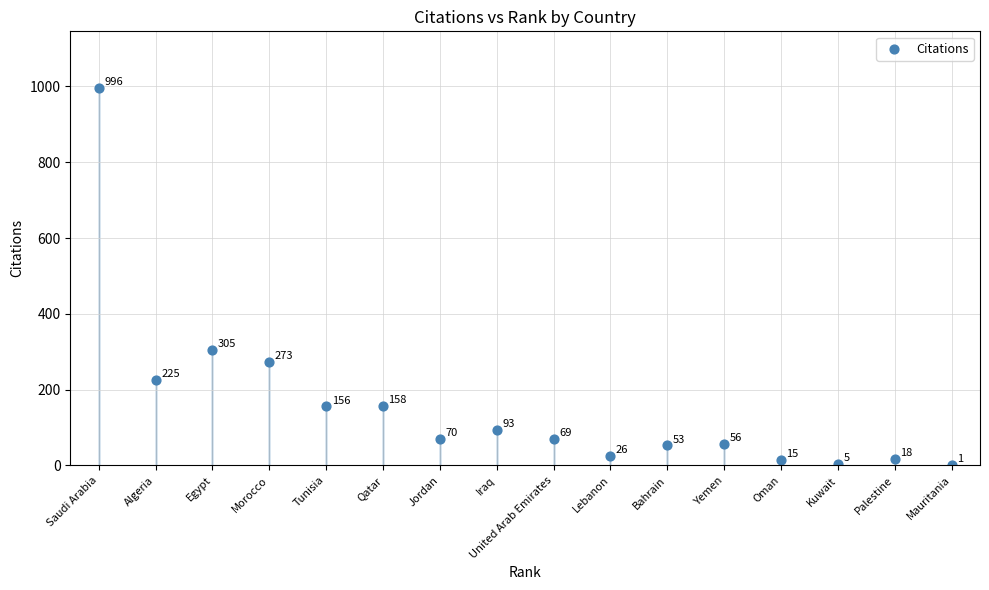

What Y value in the scatter plot is closest to 498?

305